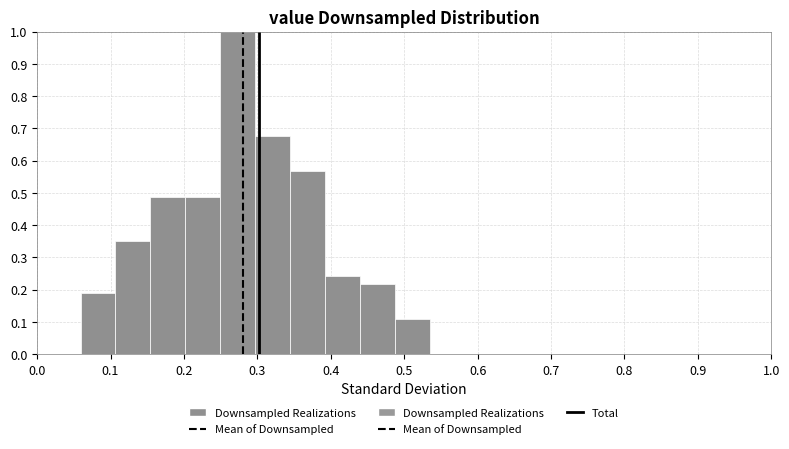

Reading left to right, transcribe this chart: for each bar, give the range it covers on the x-axis and its height. Neither the bar edges nor the heights are printed on the chart, so give them approximately, as read against the axes.

0.06 to 0.11: 0.19
0.11 to 0.15: 0.35
0.15 to 0.20: 0.49
0.20 to 0.25: 0.49
0.25 to 0.30: 1.00
0.30 to 0.34: 0.68
0.34 to 0.39: 0.57
0.39 to 0.44: 0.24
0.44 to 0.49: 0.22
0.49 to 0.53: 0.11